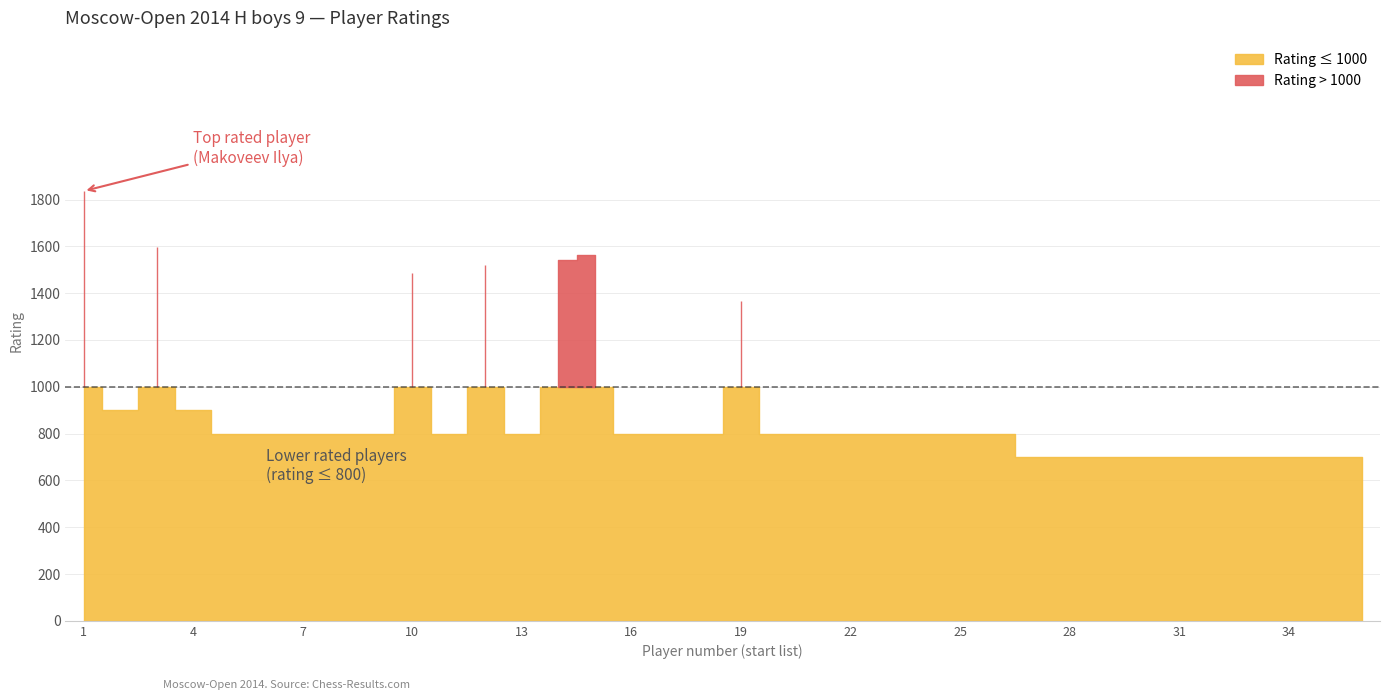

Does the chart display data point markers on the line(s)?

No